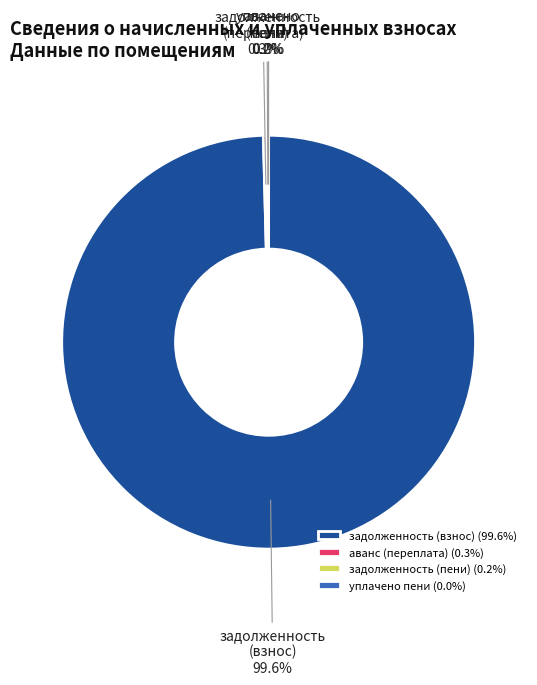

Is there a majority slice in this chart?

Yes